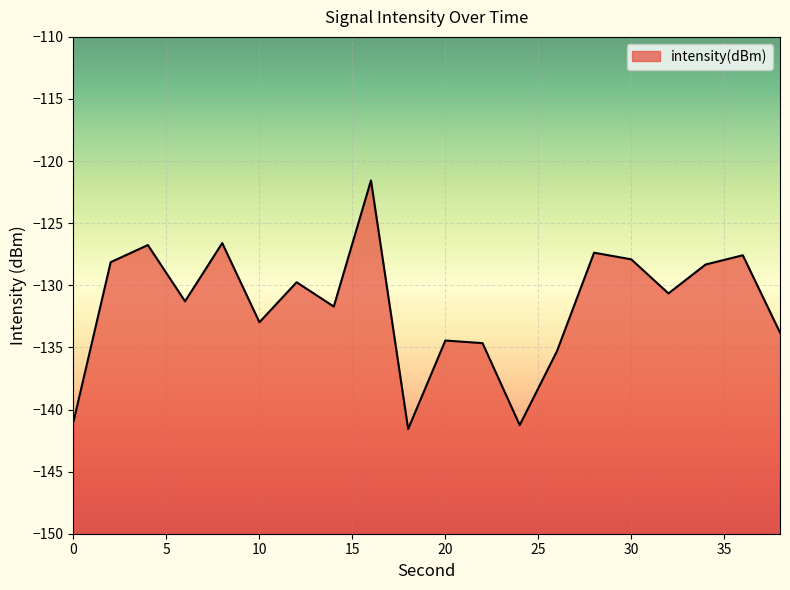

What is the difference between the values at 10 and 0?

8.0